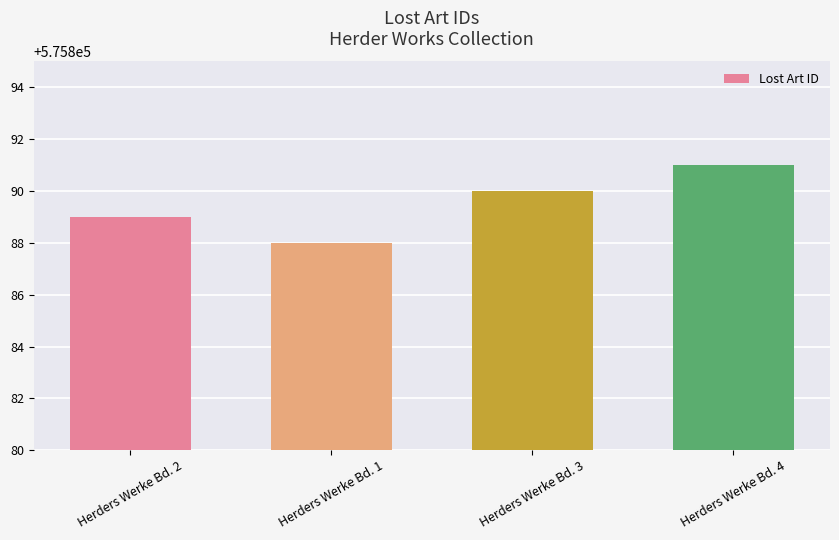

What is the value of the 3rd bar from the left?

575890